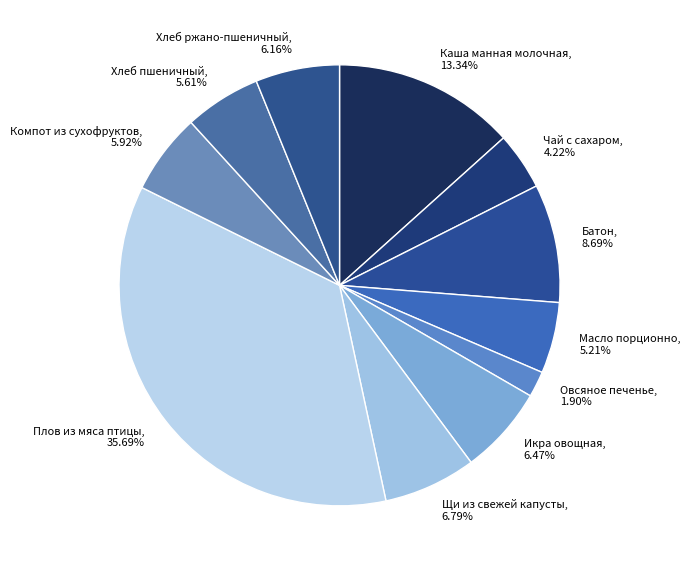

Count the number of slices in the pie.

11